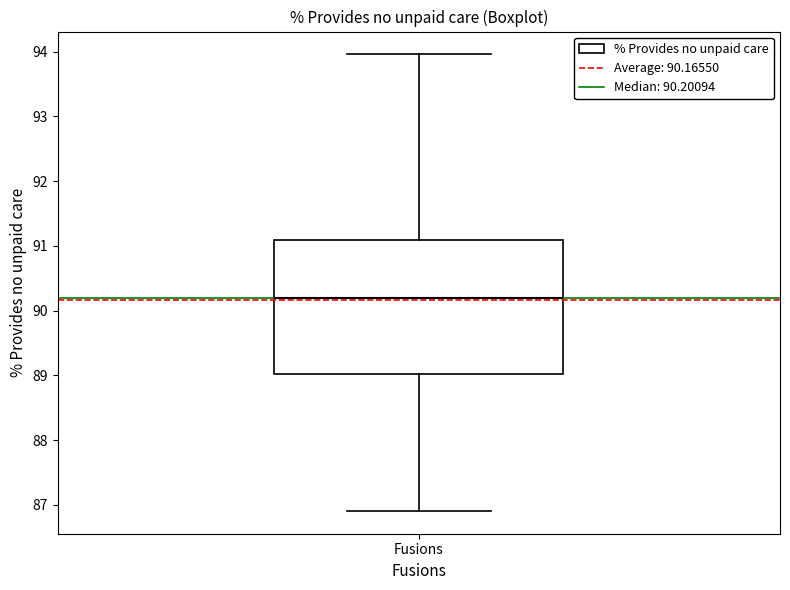

Where does the median line of the box for Fusions sit on the y-axis? The values are not printed on the chart, so give them approximately, as read against the axis.

90.2